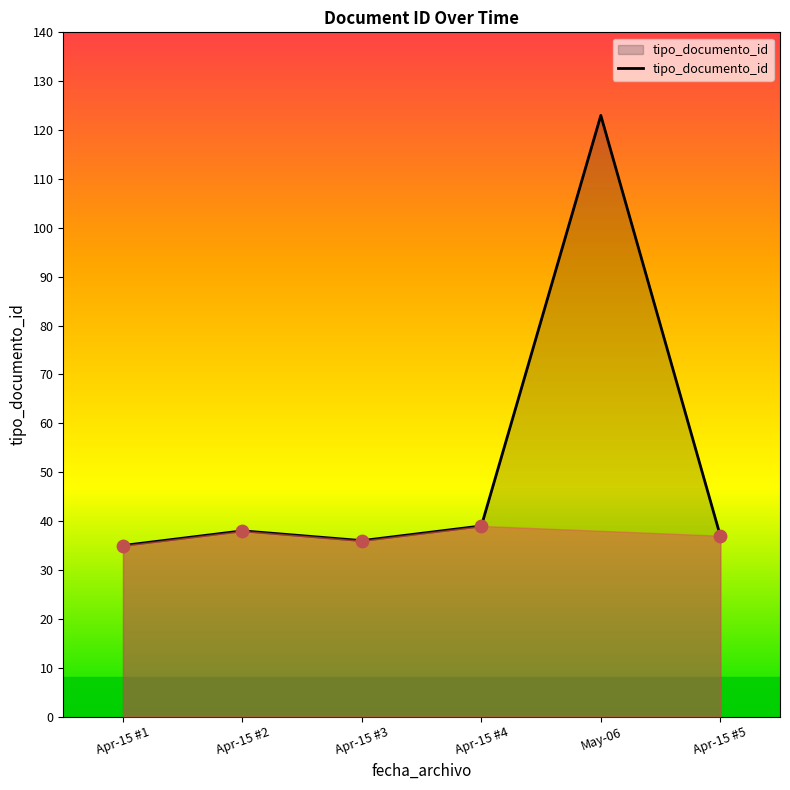

What is the change in value from Apr-15 #3 to May-06?

+87